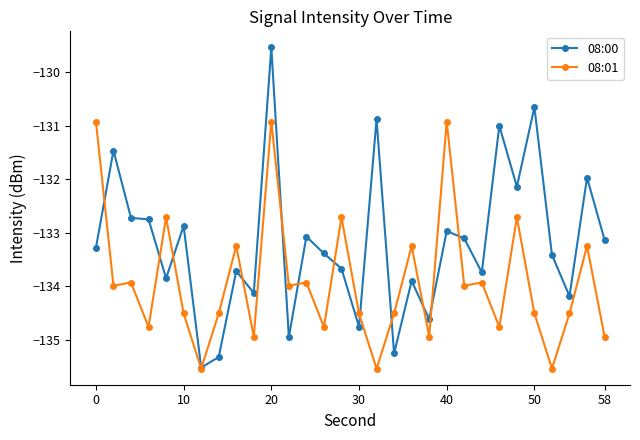

True or false: 08:00 has more than 0 points higher than both neighbors.

True